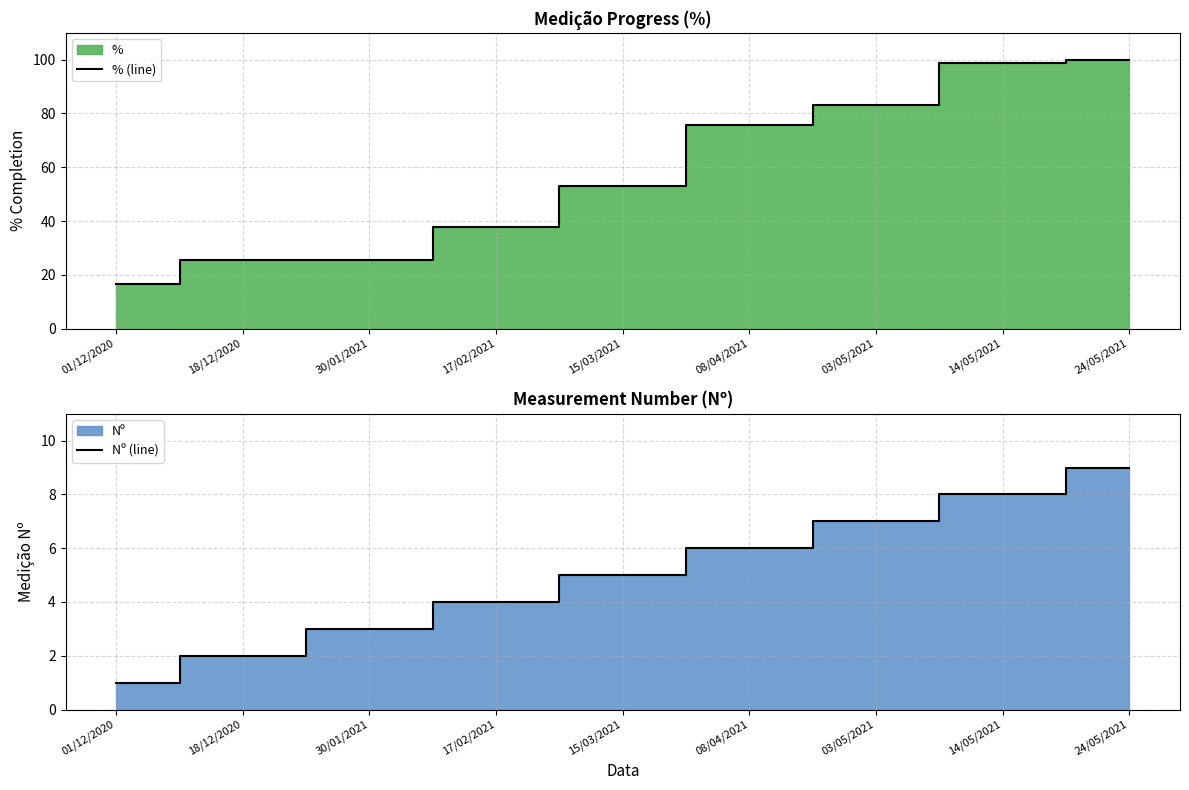

What is the difference between the maximum and minimum values in the Nº (line) series?

8